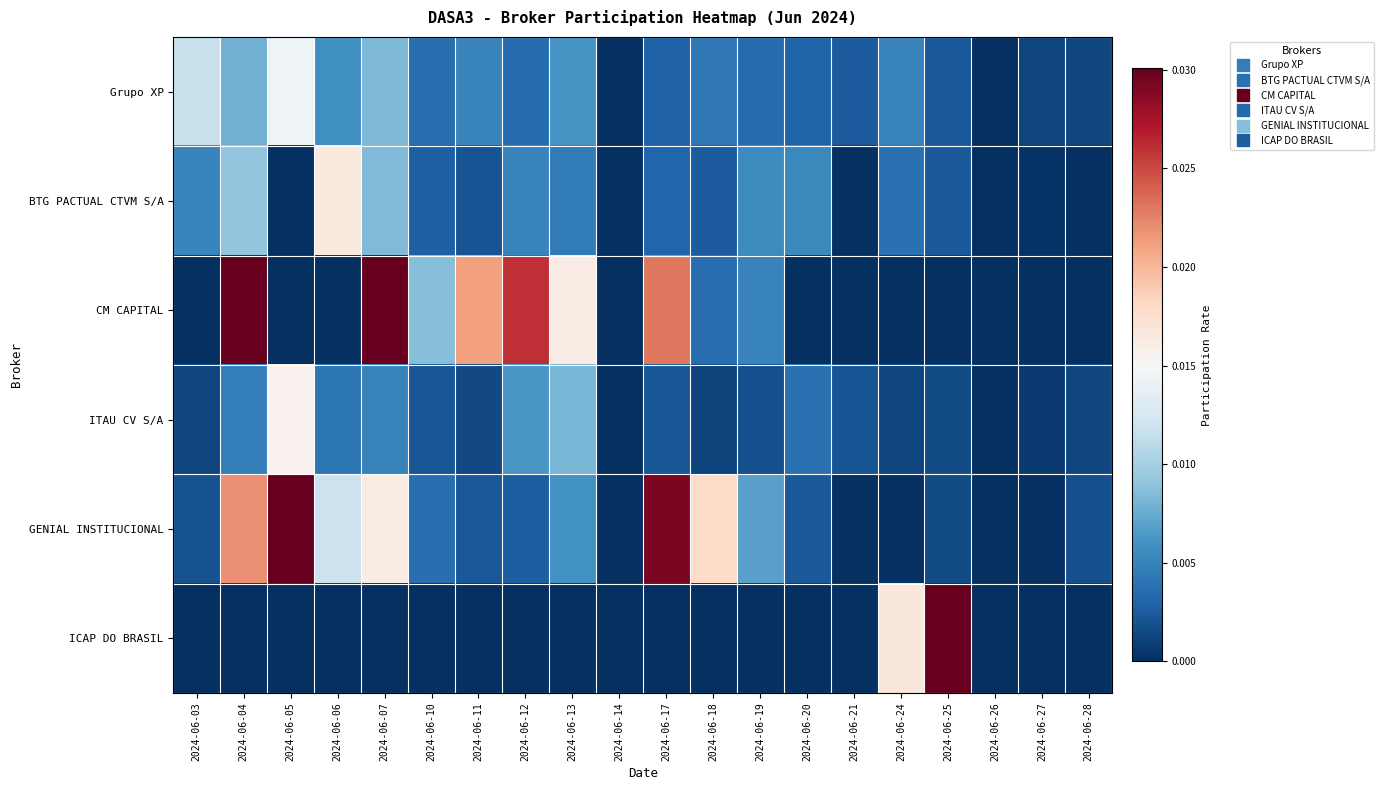

At how many categories does at least one series exceed 0?

18